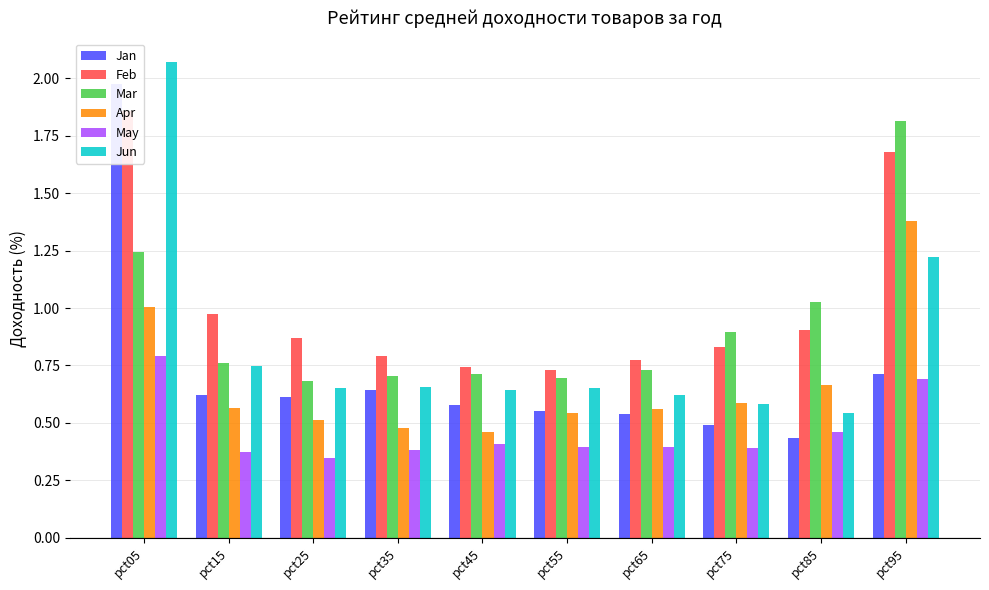

What is the average value of the Jun series?

0.8